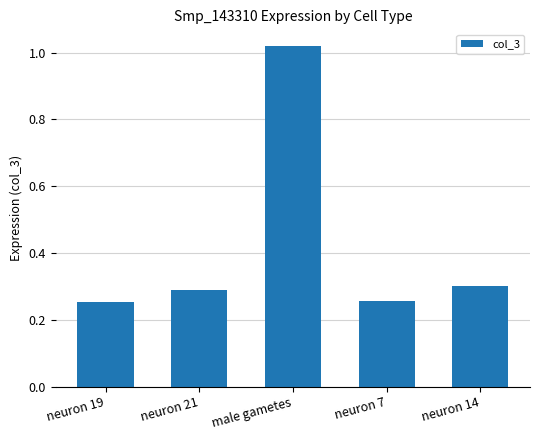

What is the sum of all values?

2.1